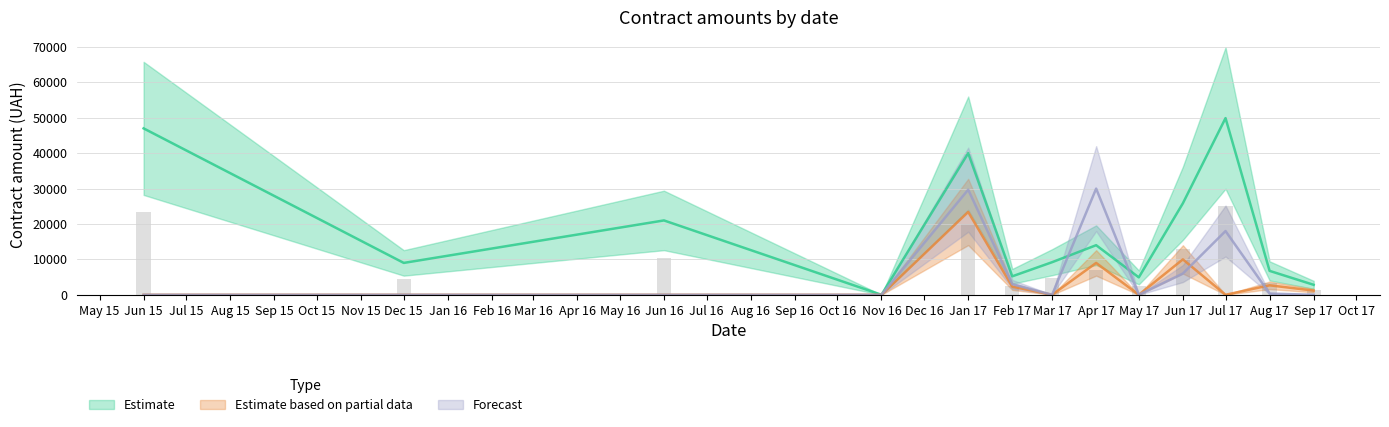

How many data points in Estimate are less than 9200?

6